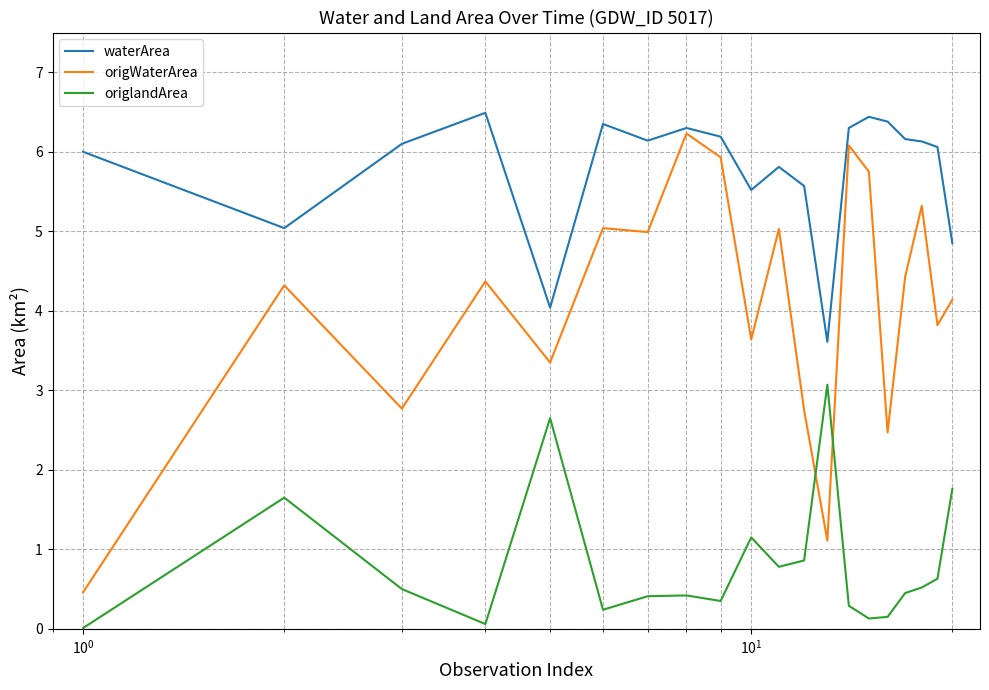

What is the highest value of the origlandArea series?

3.1